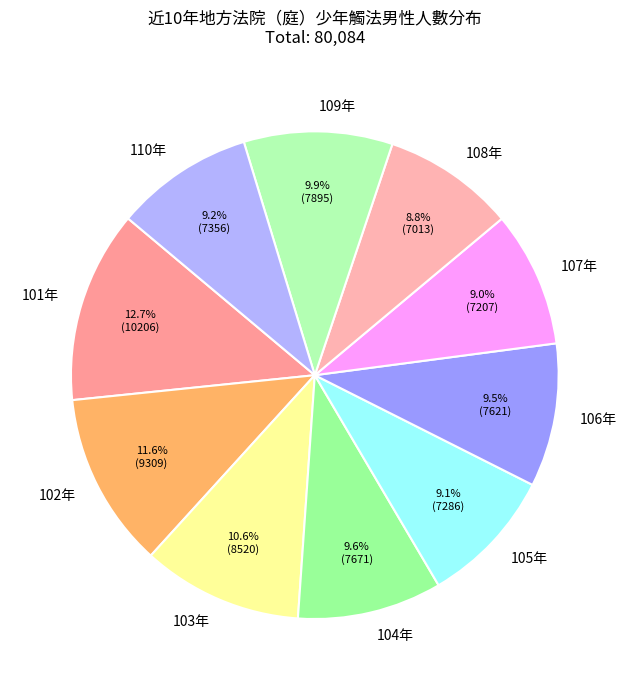

Which category has the biggest portion of the pie?

101年